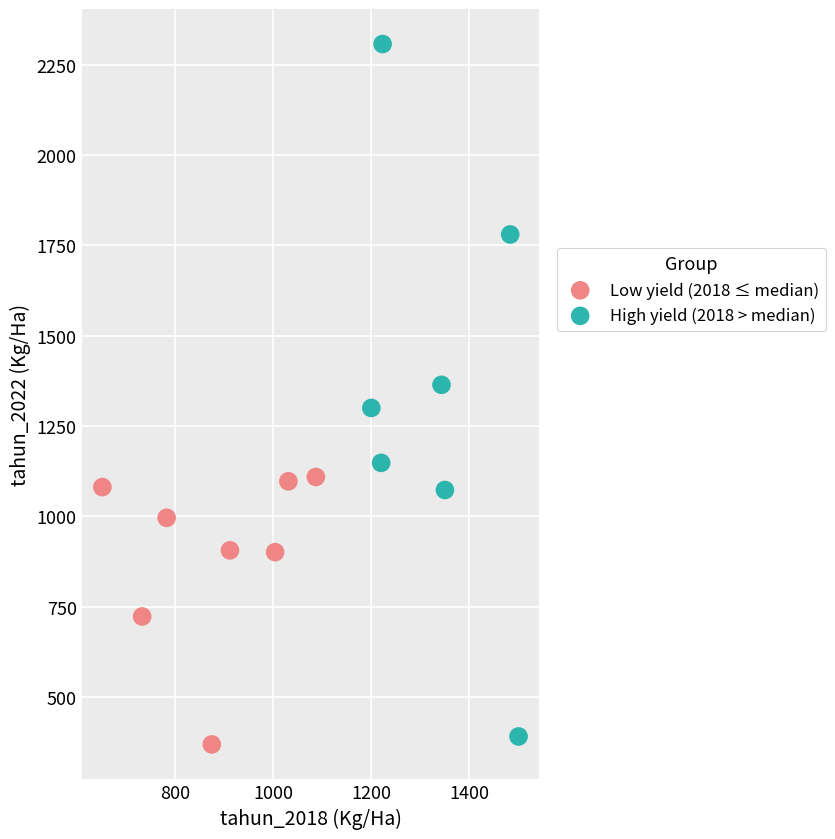

What are all the series names shown in the legend?

Low yield (2018 ≤ median), High yield (2018 > median)